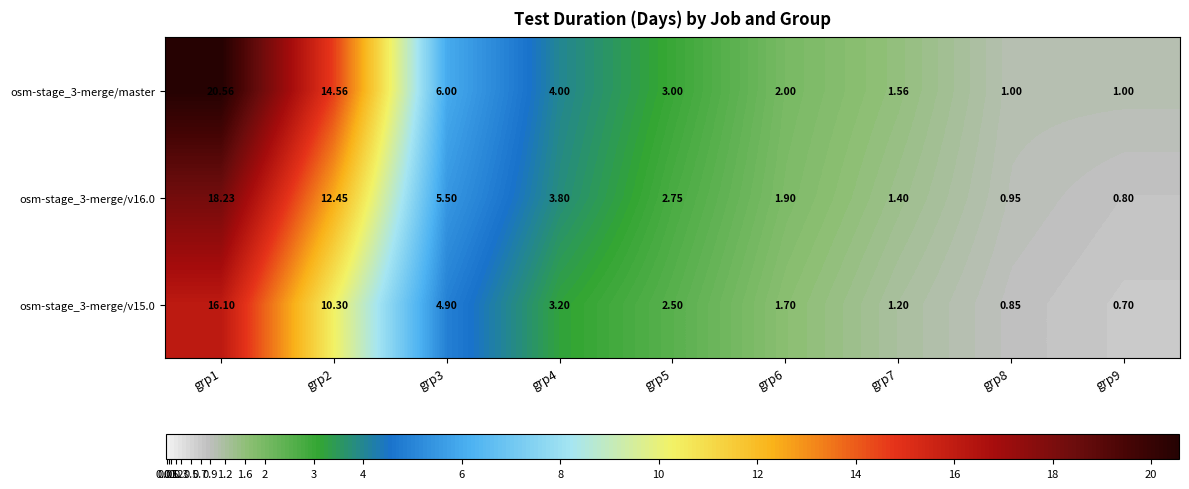

Is the value of osm-stage_3-merge/master at grp7 greater than the value of osm-stage_3-merge/v16.0 at grp7?

Yes